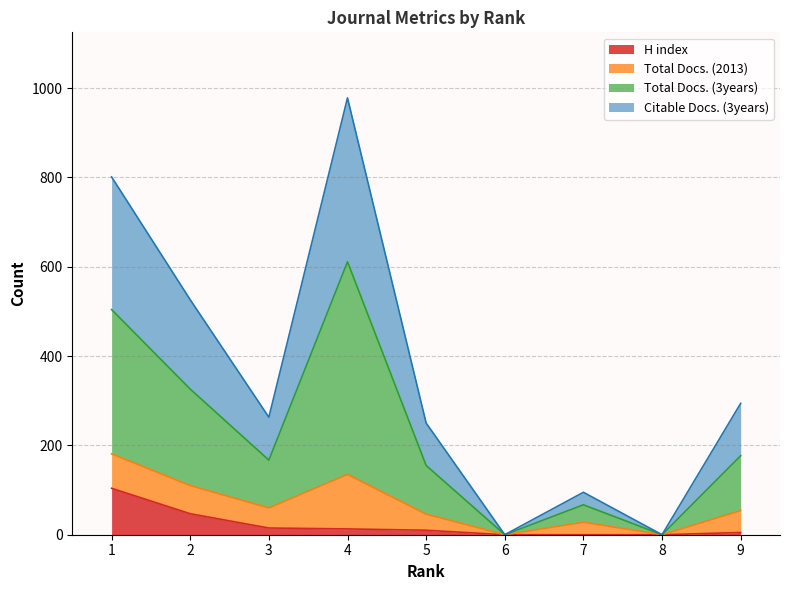

At which label does Total Docs. (3years) first exceed 263?

1